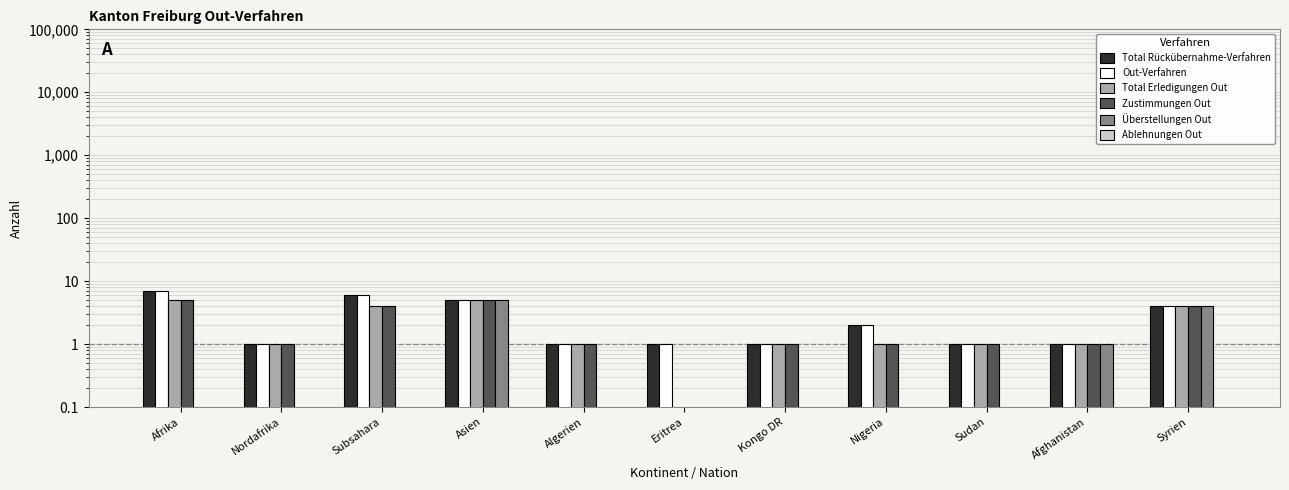

What are all the series names shown in the legend?

Total Rückübernahme-Verfahren, Out-Verfahren, Total Erledigungen Out, Zustimmungen Out, Überstellungen Out, Ablehnungen Out